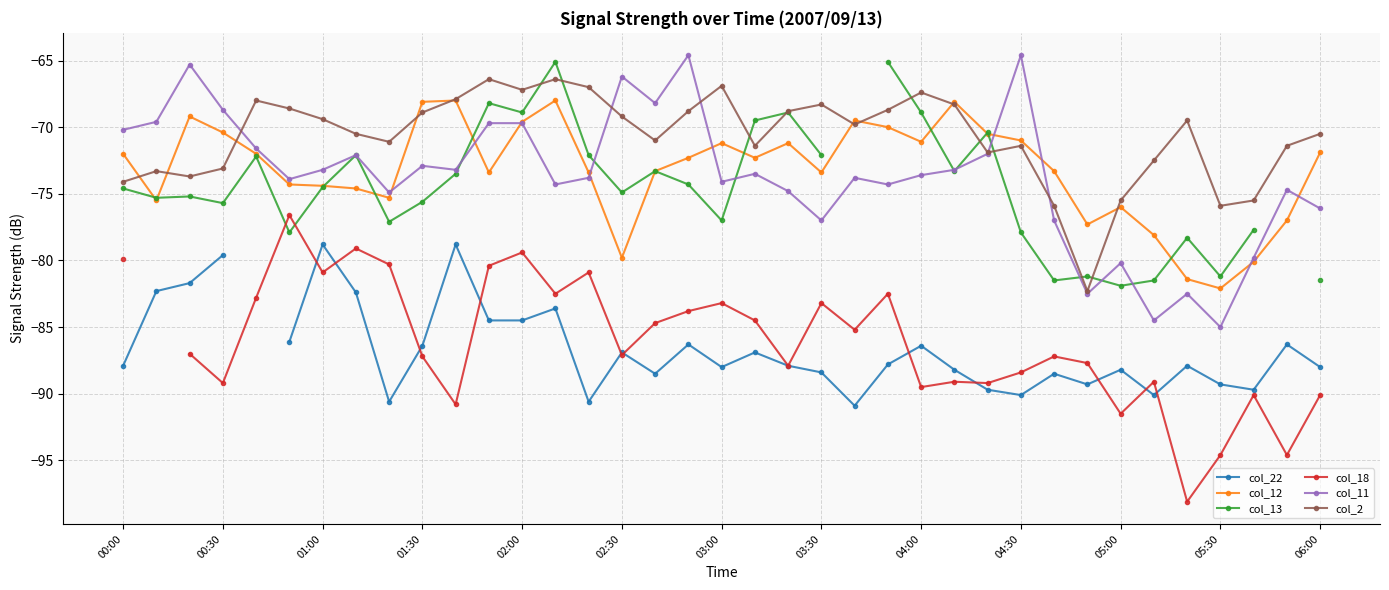

What is the minimum value for col_2?

-82.3